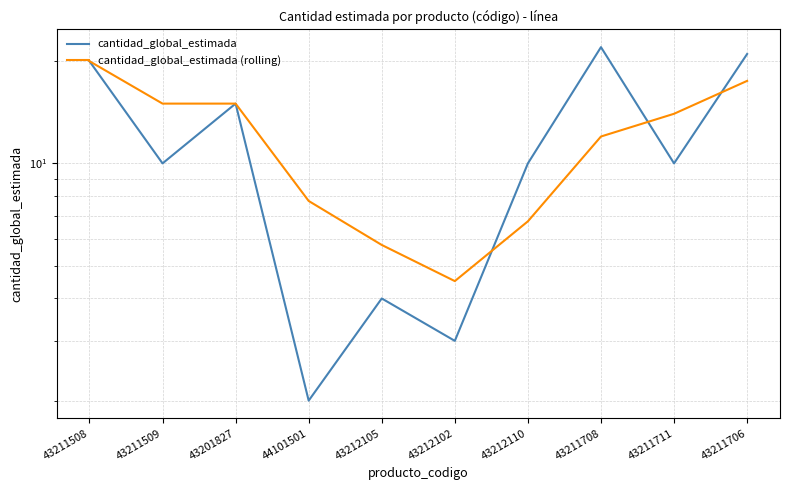

At which label does cantidad_global_estimada reach its peak?

43211708